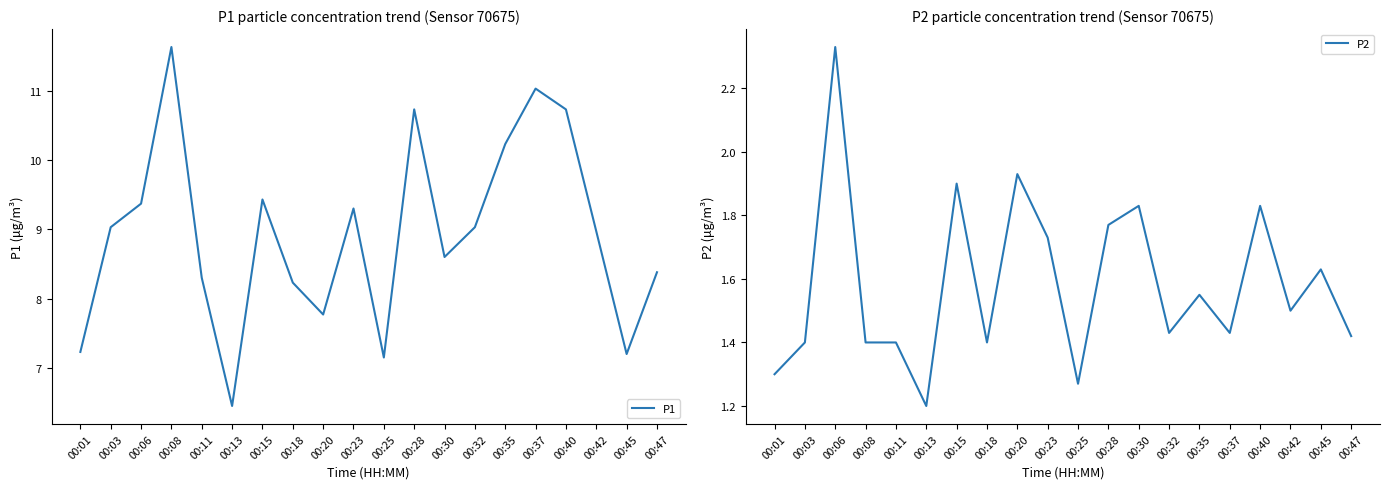

True or false: P2 and P1 cross at least once.

False